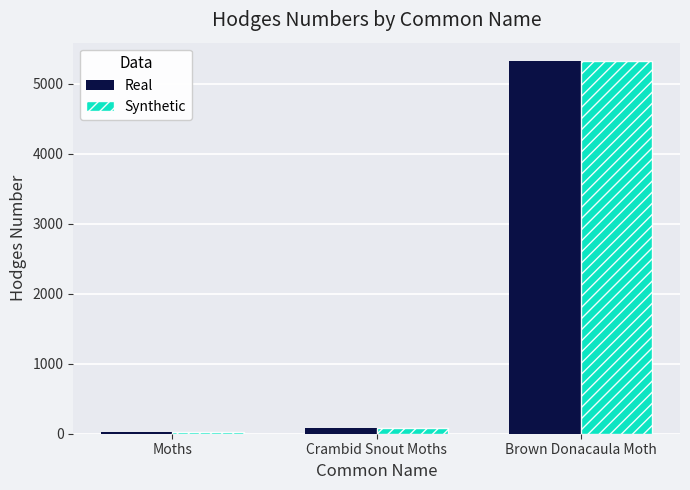

What is the sum of all Synthetic values?

5430.2